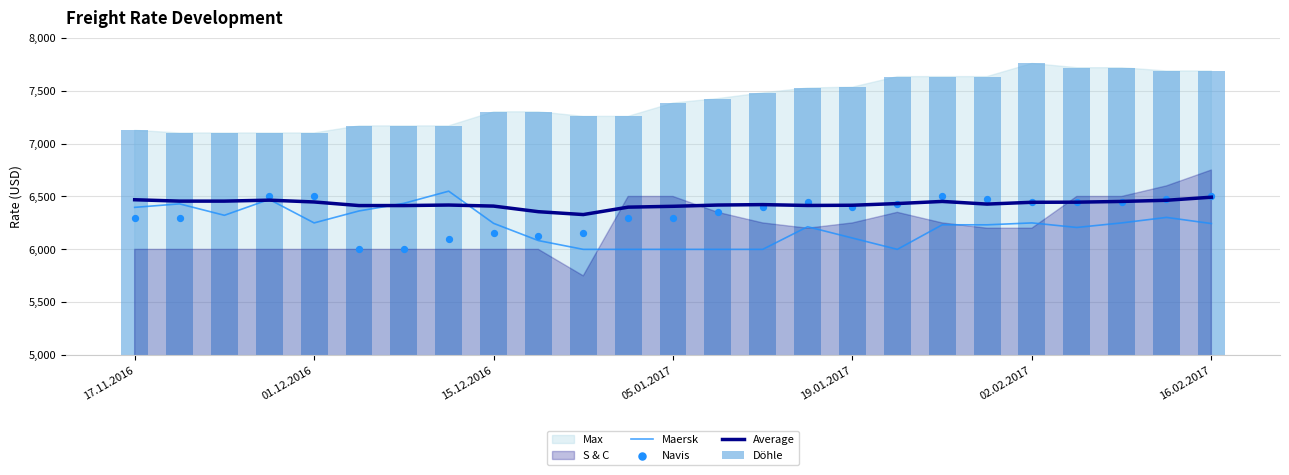

At how many categories does at least one series exceed 7092?

25